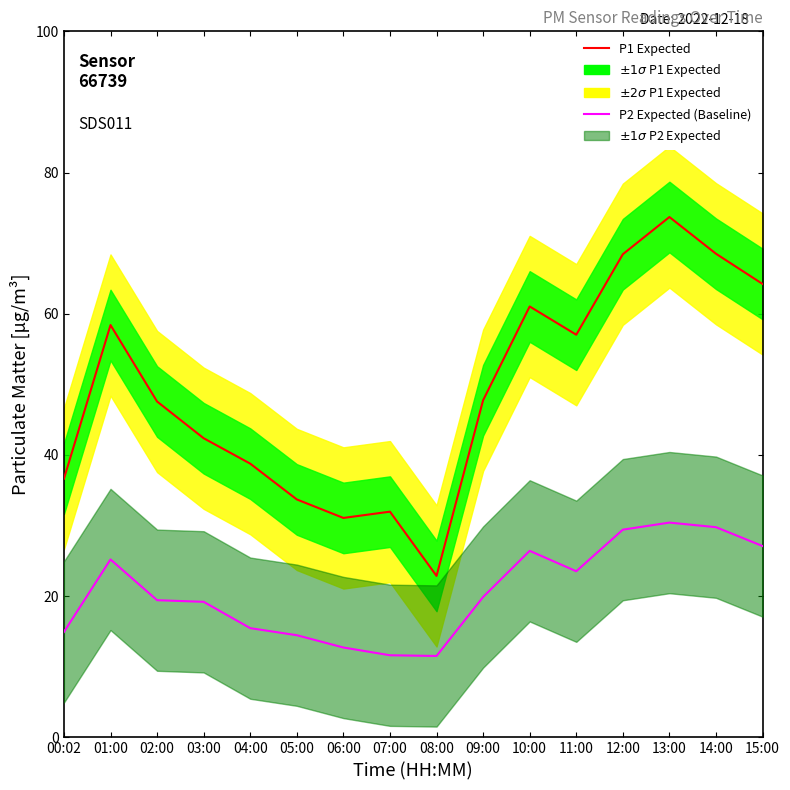

Reading left to right, extract all data points from this chart.

P1 (Expected): 36.6	58.4	47.6	42.4	38.8	33.7	31.1	32.0	22.9	47.8	61.0	57.0	68.4	73.7	68.5	64.2
P2 (Baseline): 14.9	25.2	19.4	19.2	15.5	14.5	12.7	11.6	11.5	19.9	26.4	23.5	29.4	30.4	29.8	27.1